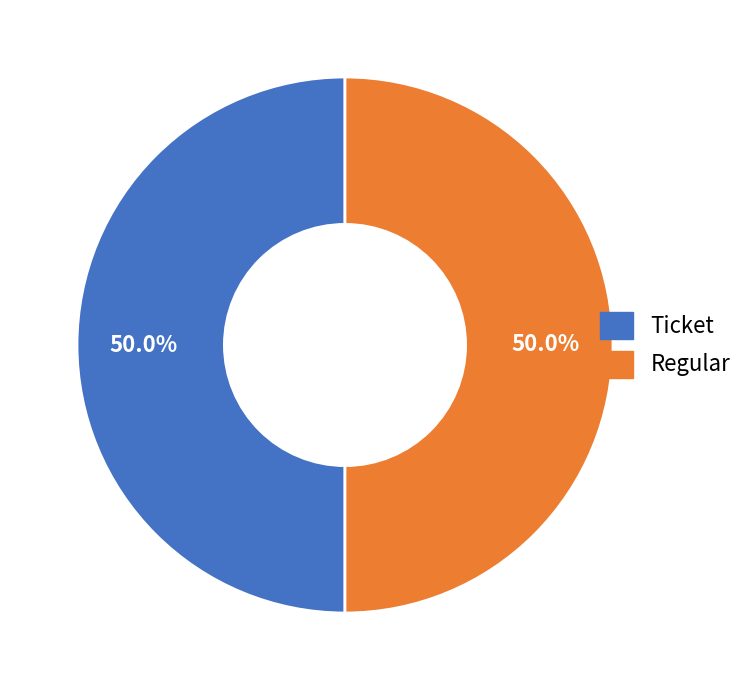

To the nearest percent, what portion does Regular represent?

50%